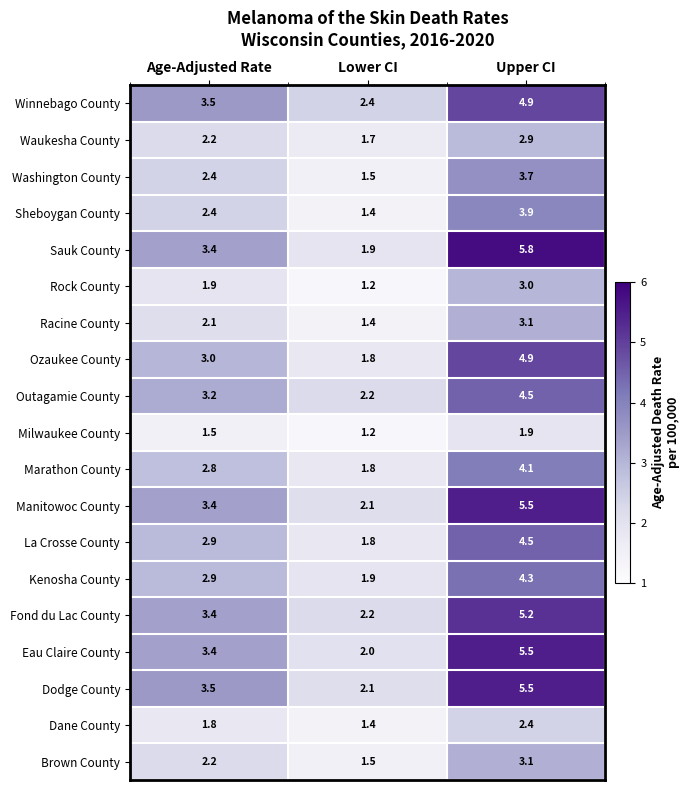

Is it true that Dodge County equals 5.5 at Upper CI?

True